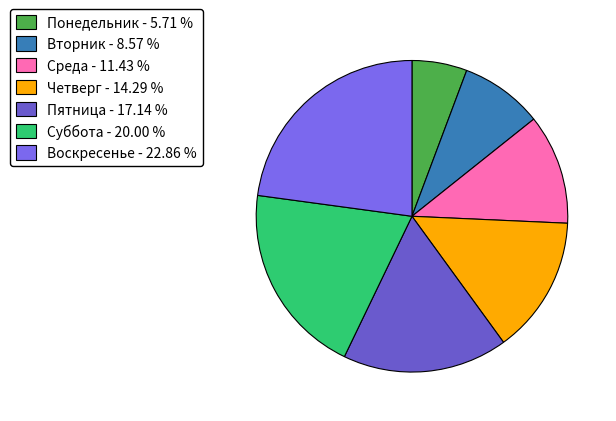

What percentage is the Суббота slice, to the nearest percent?

20%